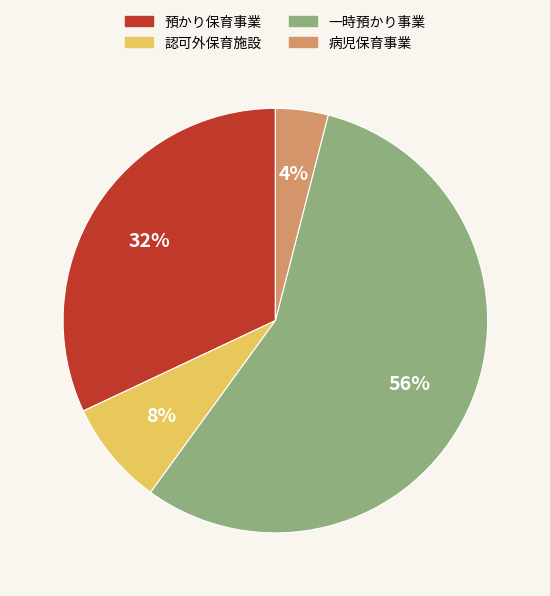

Rank the categories by value from highest to lowest.

一時預かり事業, 預かり保育事業, 認可外保育施設, 病児保育事業